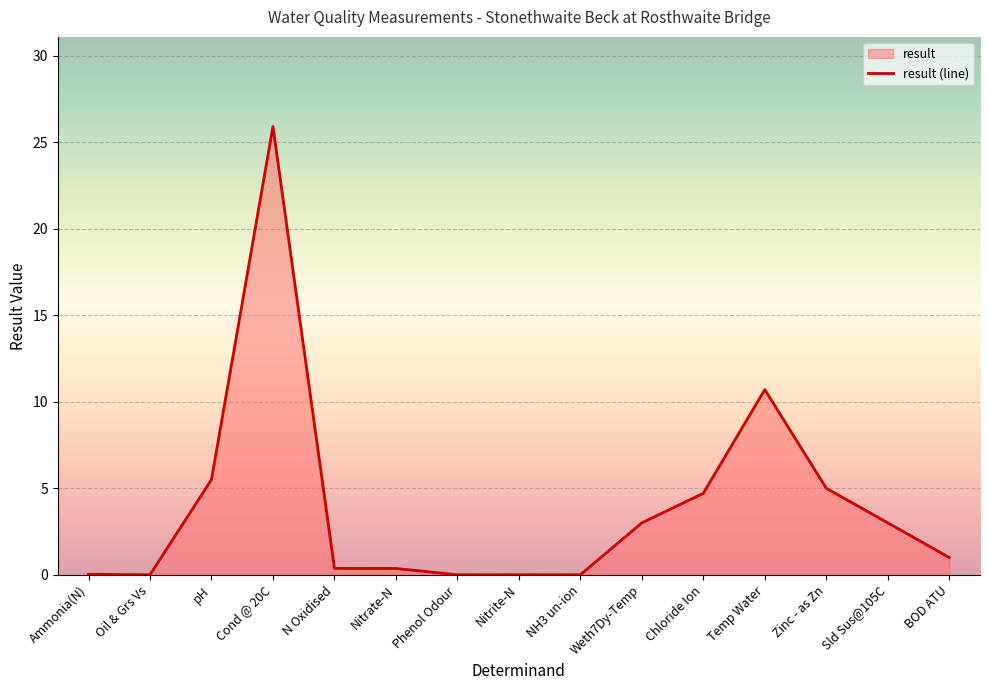

Which has a higher value, Oil & Grs Vs or pH?

pH